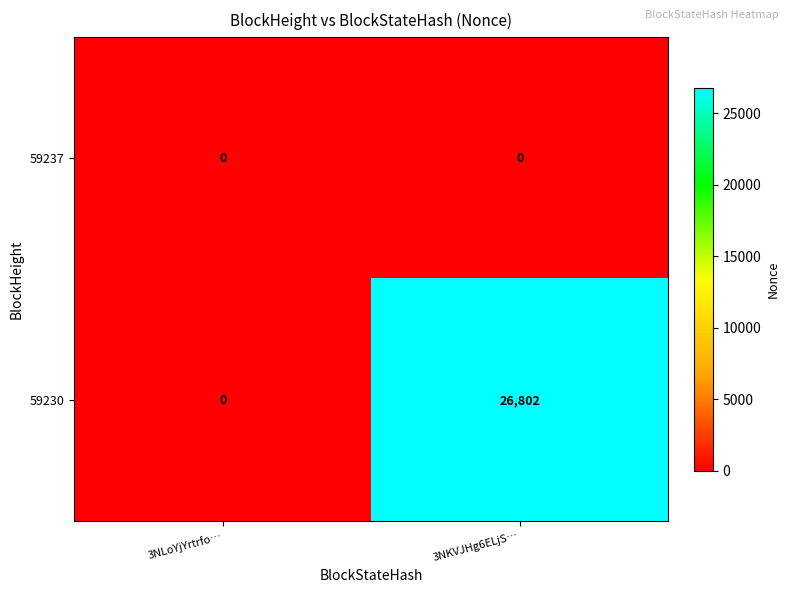

What is the difference between the highest and lowest values at 3NKVJHg6ELjS…?

26802